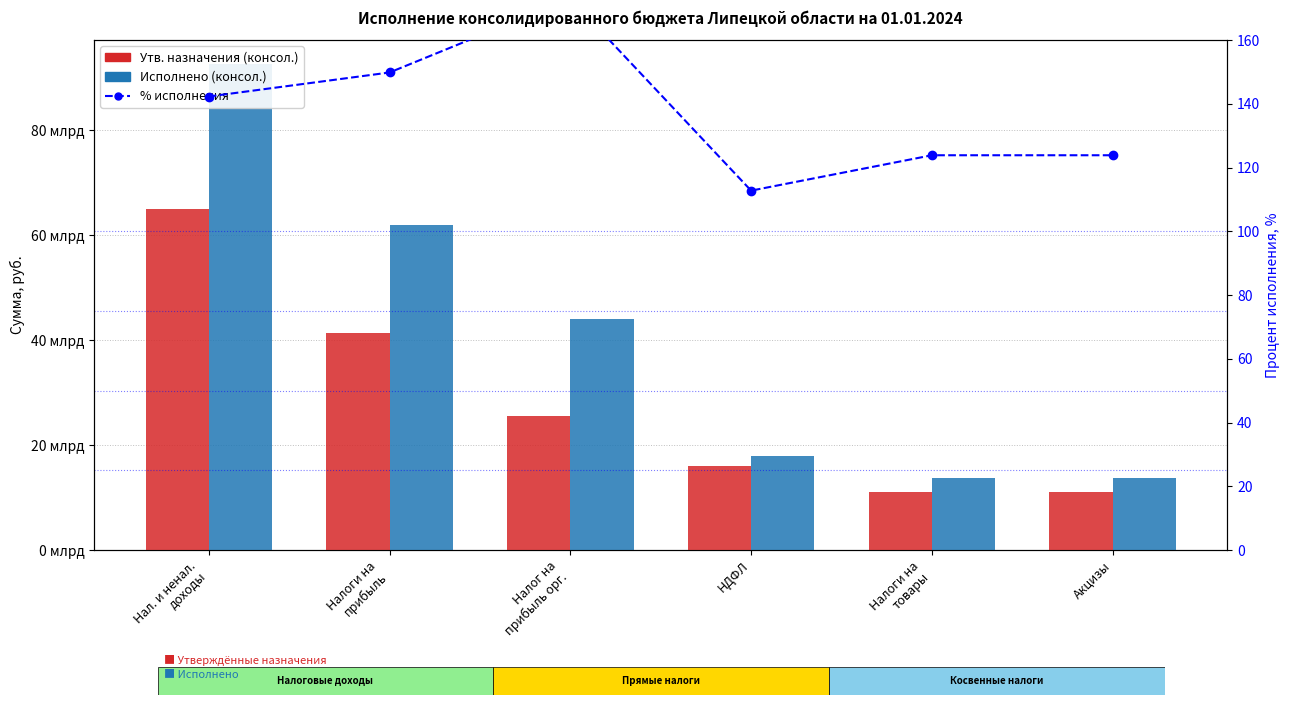

Reading left to right, extract all data points from this chart.

Утв. назначения (консол.): Нал. и ненал.
доходы=65034846666.3	Налоги на
прибыль=41400881400.0	Налог на
прибыль орг.=25481000000.0	НДФЛ=15919881400.0	Налоги на
товары=11099342150.0	Акцизы=11099342150.0
Исполнено (консол.): Нал. и ненал.
доходы=92558556625.6	Налоги на
прибыль=62044794416.6	Налог на
прибыль орг.=44089865858.8	НДФЛ=17954928557.8	Налоги на
товары=13750680433.8	Акцизы=13750680433.8
% исполнения: Нал. и ненал.
доходы=142.3	Налоги на
прибыль=149.9	Налог на
прибыль орг.=173.0	НДФЛ=112.8	Налоги на
товары=123.9	Акцизы=123.9